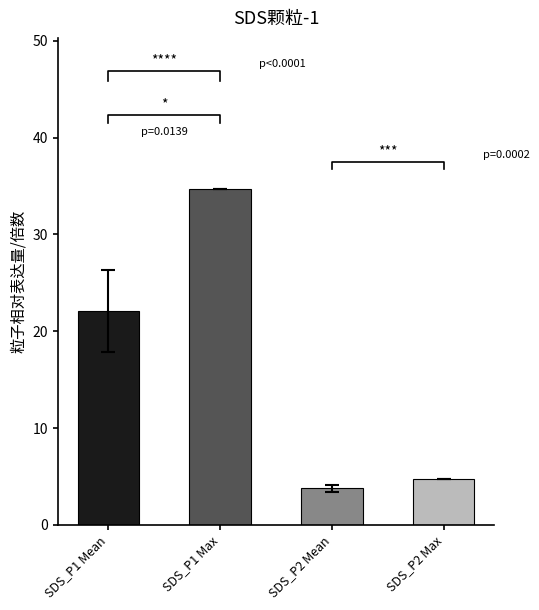

Are the bars grouped side by side (vs. stacked)?

No